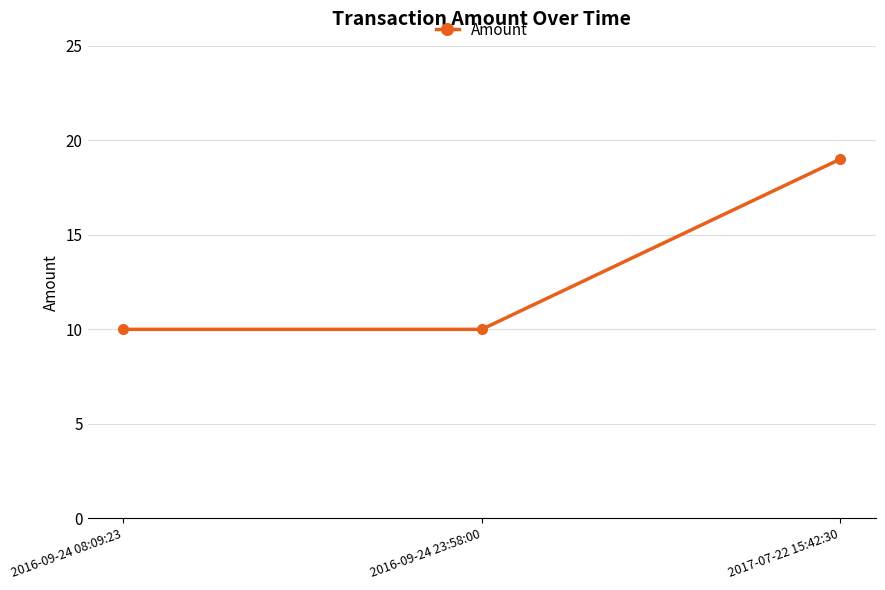

The chart shows a value of 2 at 2016-09-24 23:58:00. True or false?

False